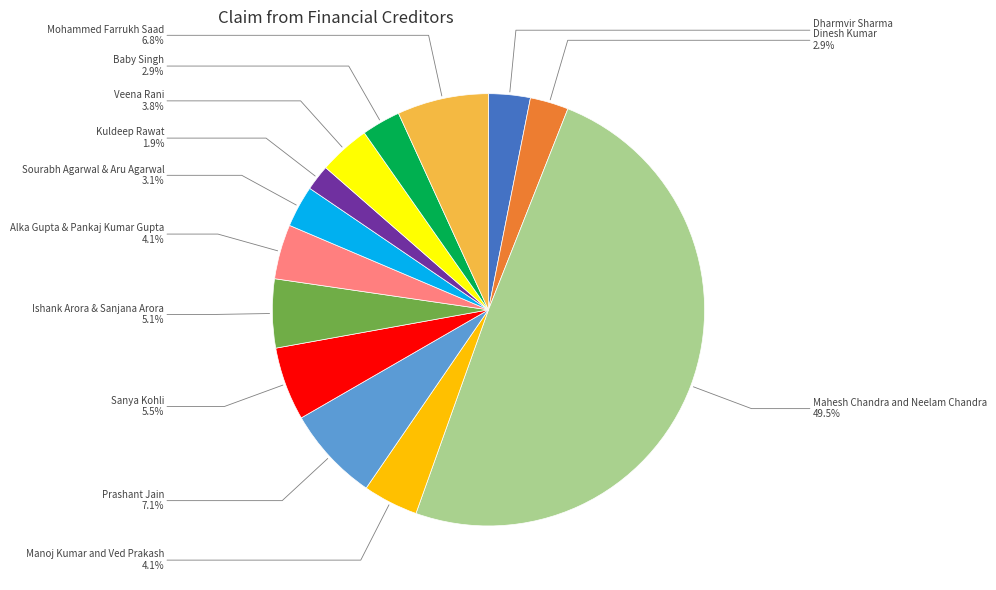

Does Alka Gupta & Pankaj Kumar Gupta account for over 50% of the chart?

No